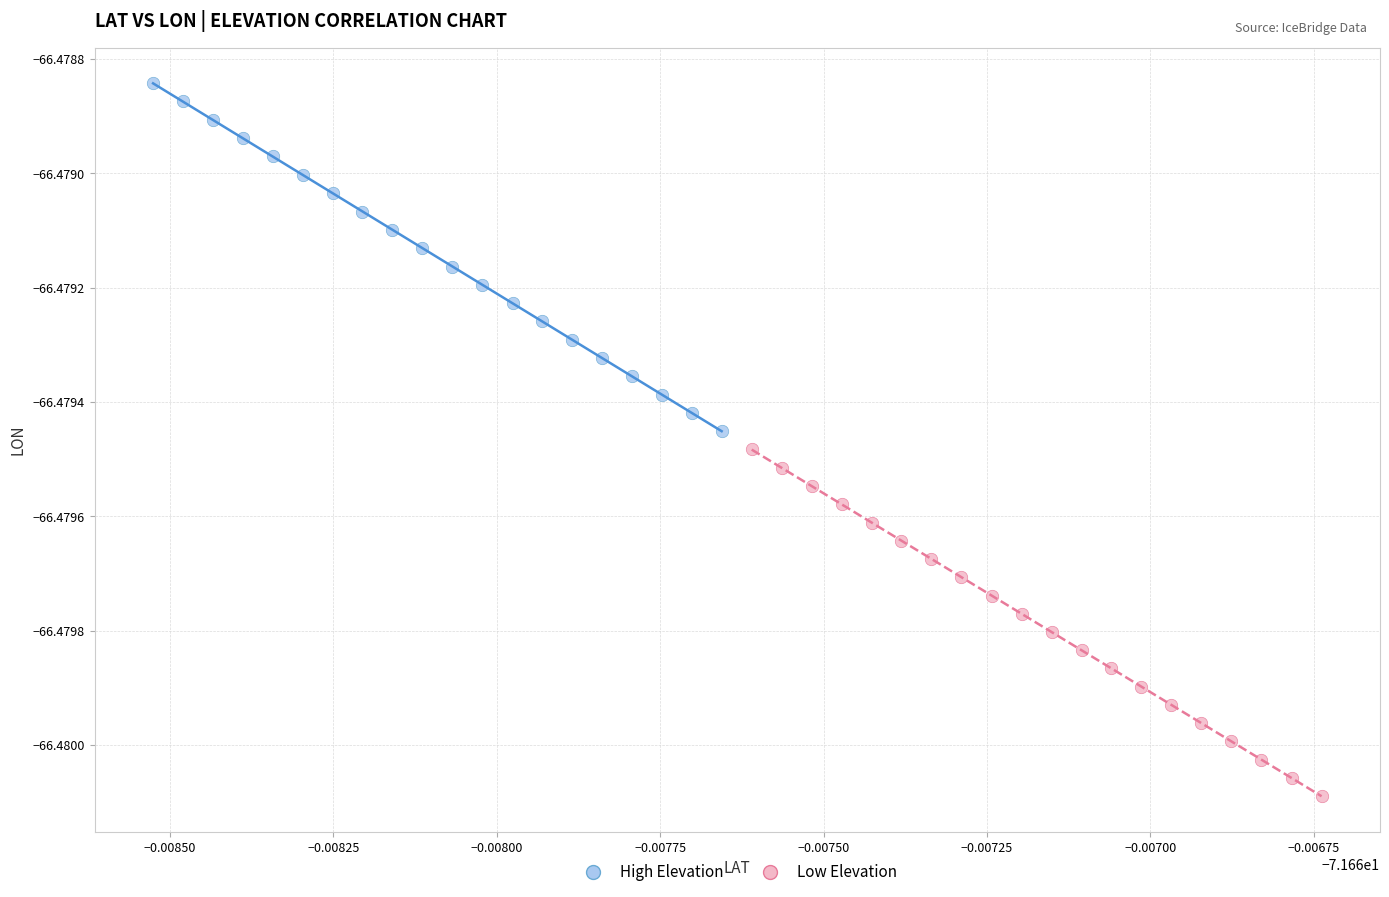

Which series has the largest Y range (max minus min)?

High Elevation